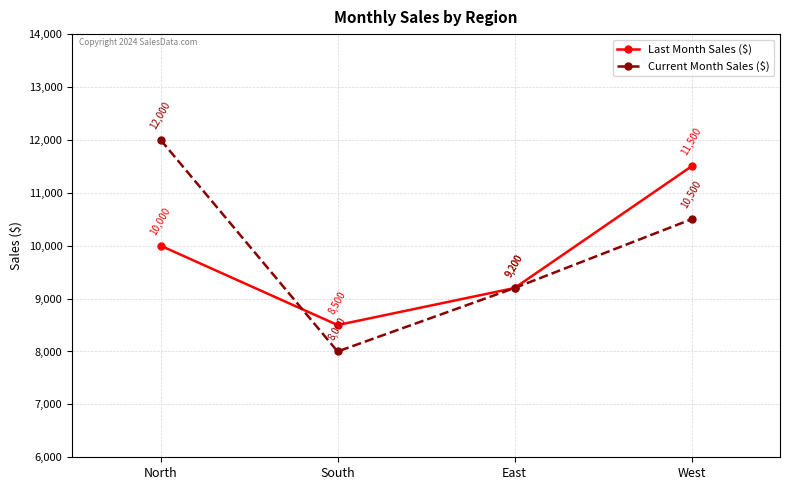

Where is Current Month Sales ($) nearest to the value 10000?

West